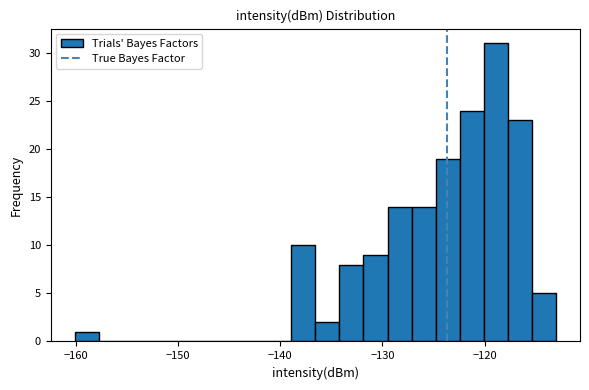

Read against the x-axis, roughly where is the centre of the tallest bar?

-119